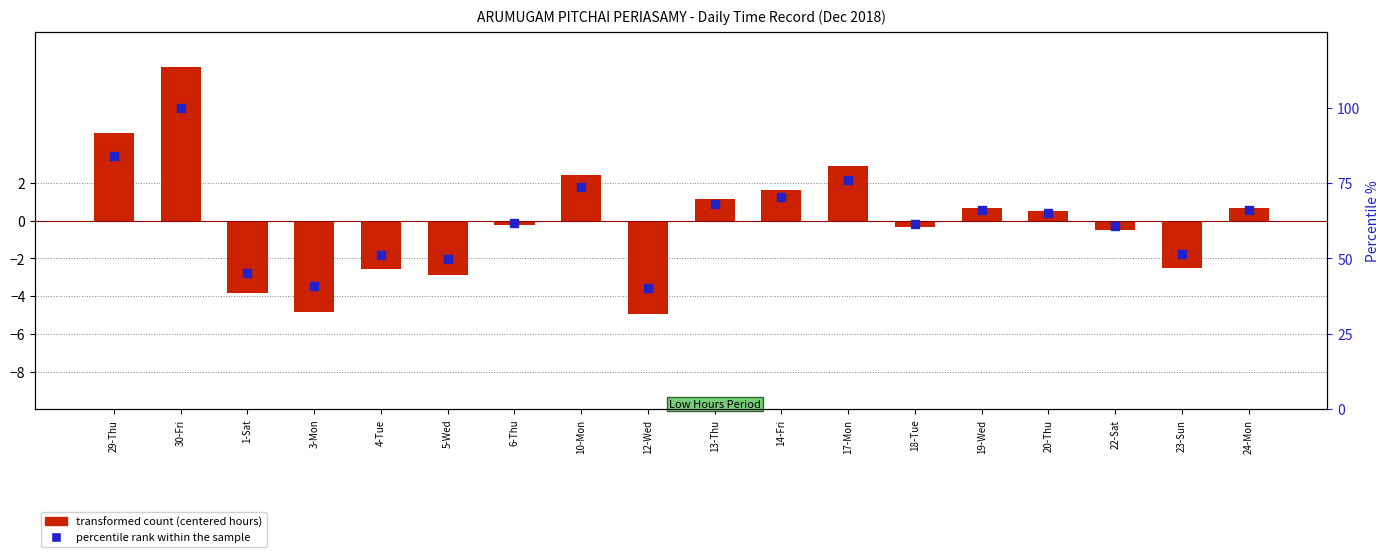

What is the total value across all series at 30-Fri?

108.2